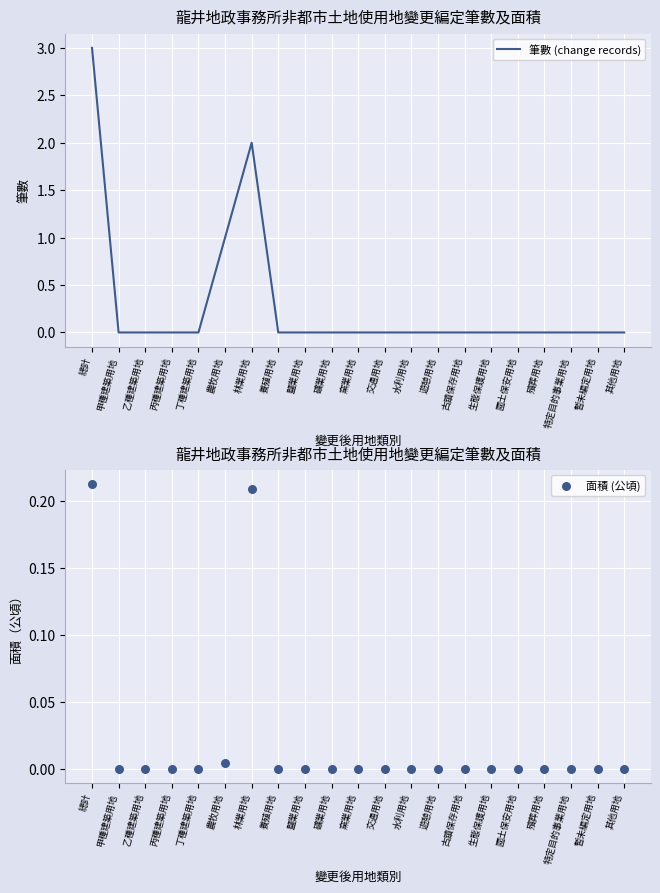

Is the value of 面積 (公頃) at 礦業用地 greater than the value of 筆數 (change records) at 甲種建築用地?

No